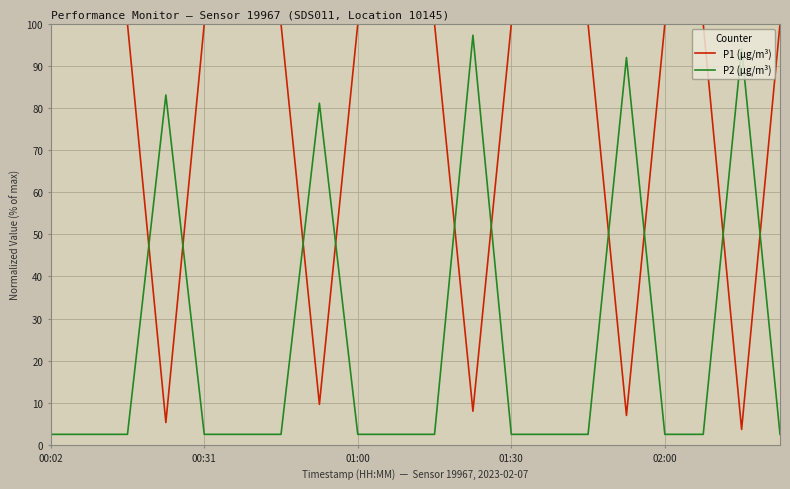

List the series in order of their overall mean, lowest first.

P2 (µg/m³), P1 (µg/m³)